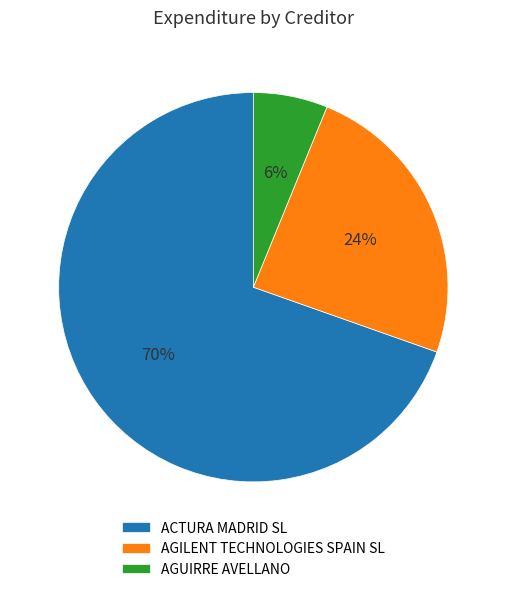

Between AGILENT TECHNOLOGIES SPAIN SL and ACTURA MADRID SL, which is larger?

ACTURA MADRID SL